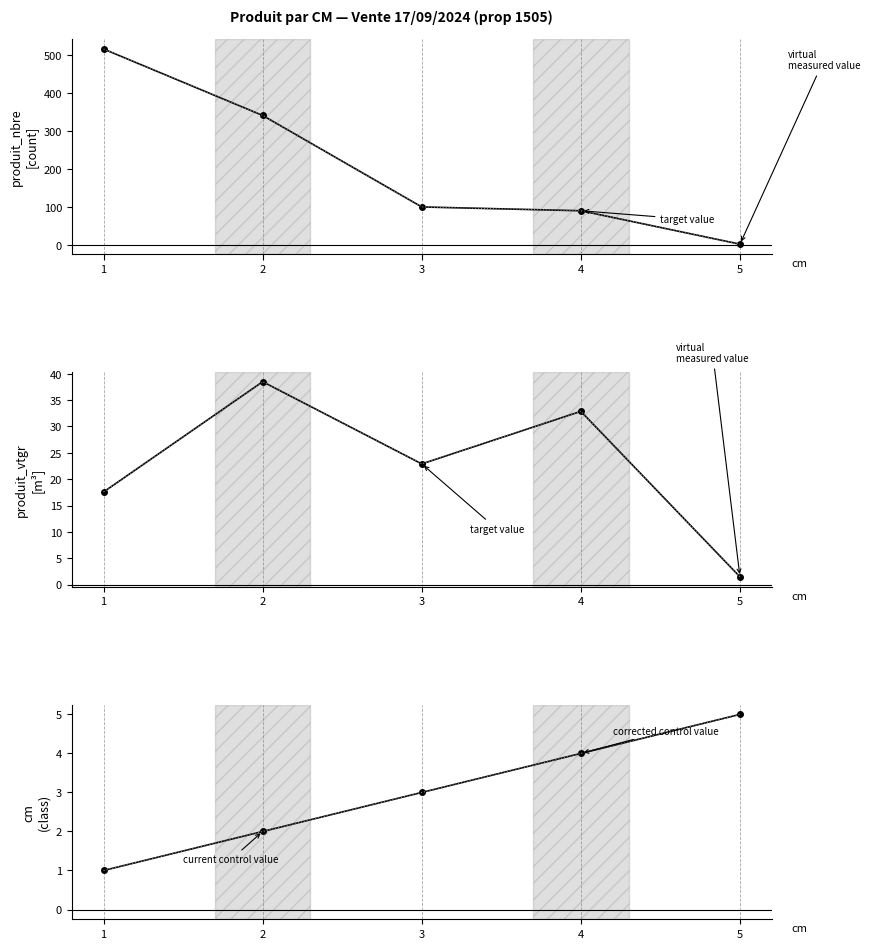

What is the value of the produit_vtgr point at the 2nd from the left?

38.5